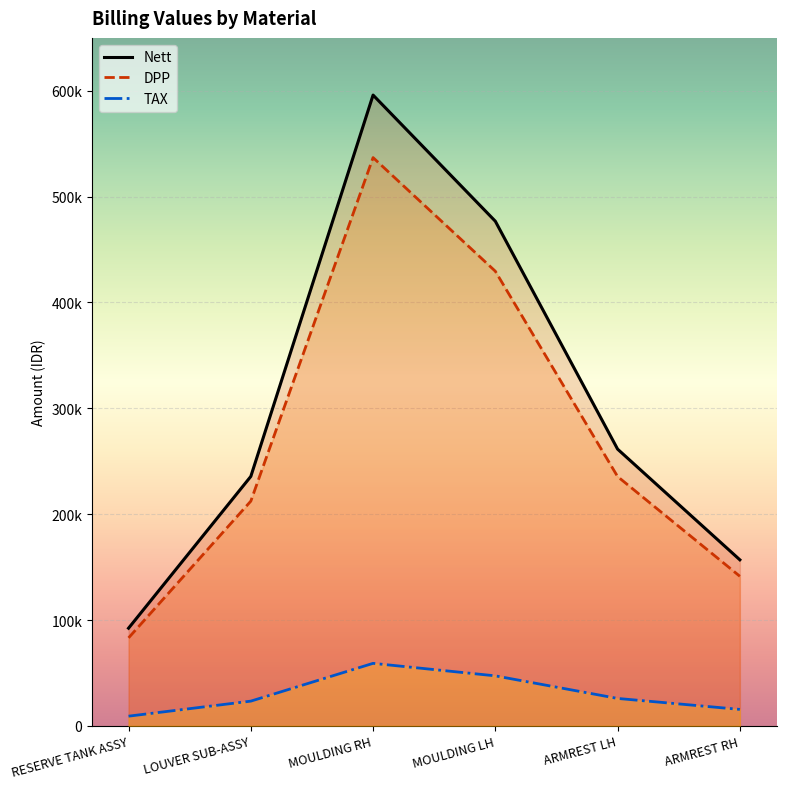

True or false: TAX and DPP cross at least once.

False